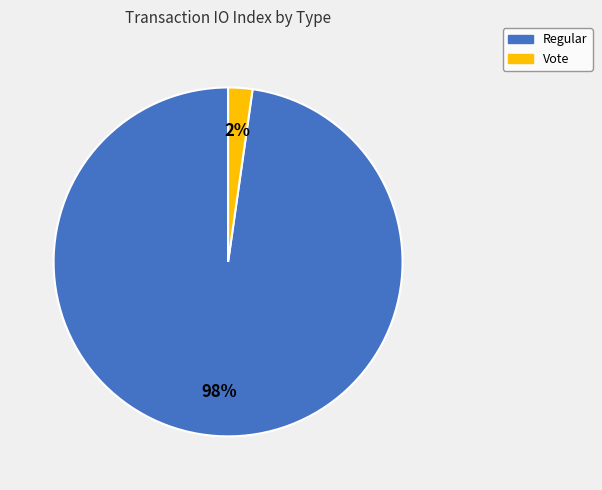

Which slice represents more than half of the pie?

Regular